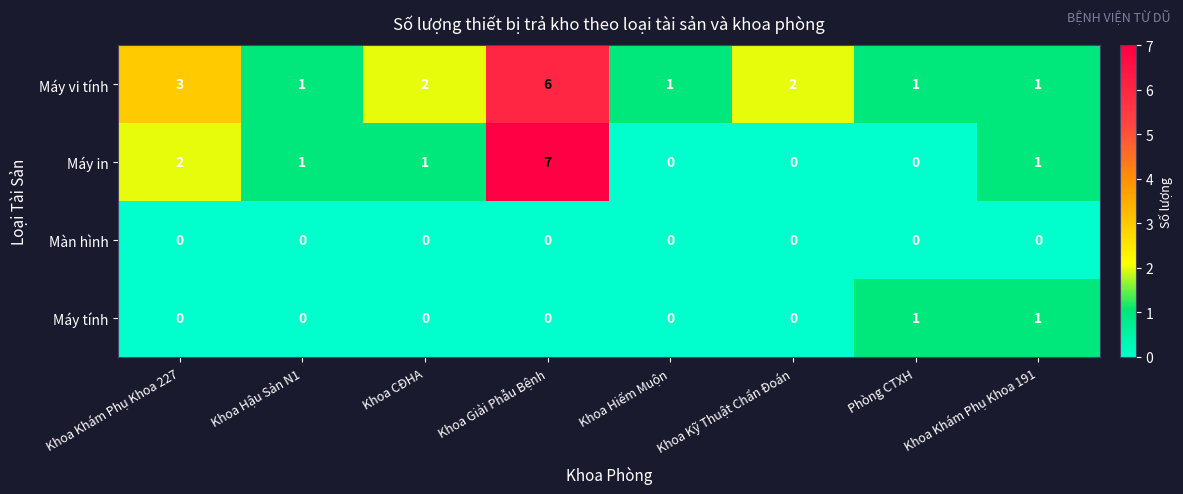

Is it true that Máy in equals 0 at Phòng CTXH?

True